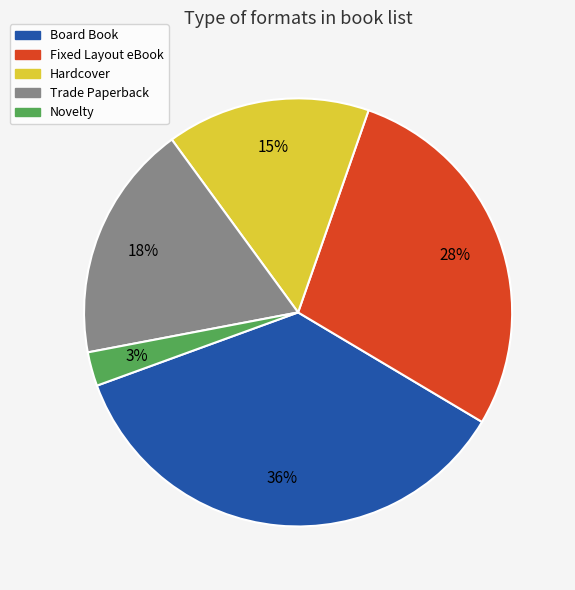

To the nearest percent, what is the average slice percentage?

20%